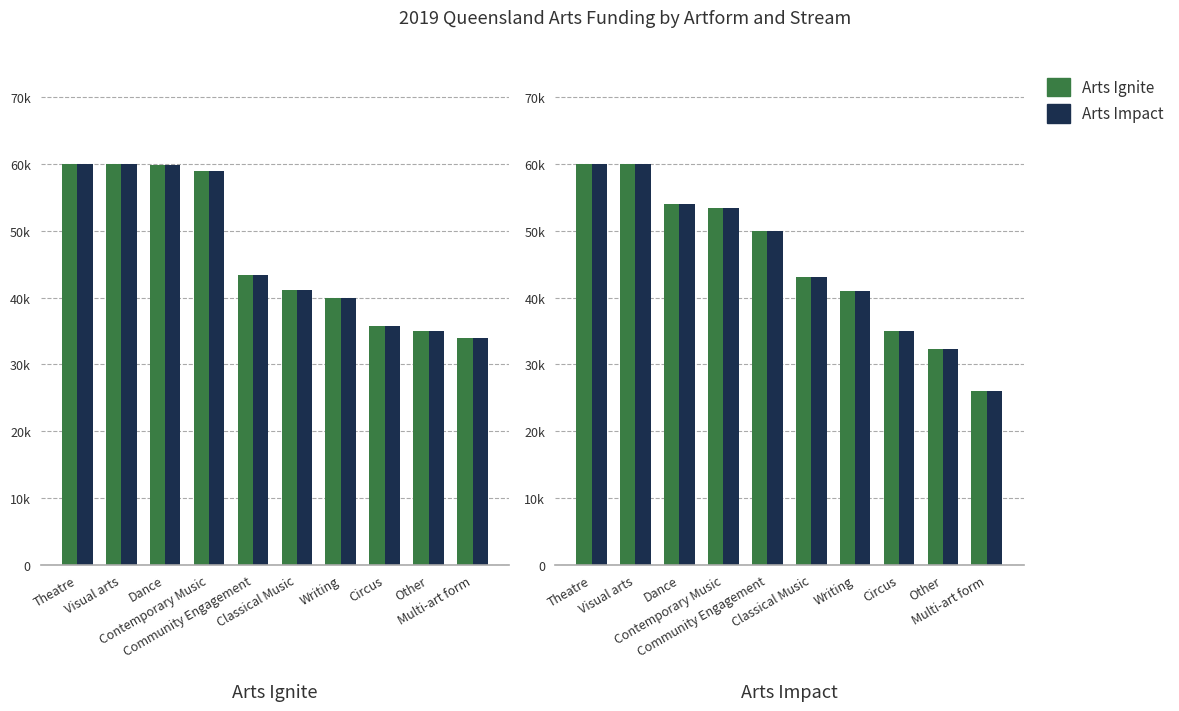

What is the label of the 6th bar from the right?

Community Engagement